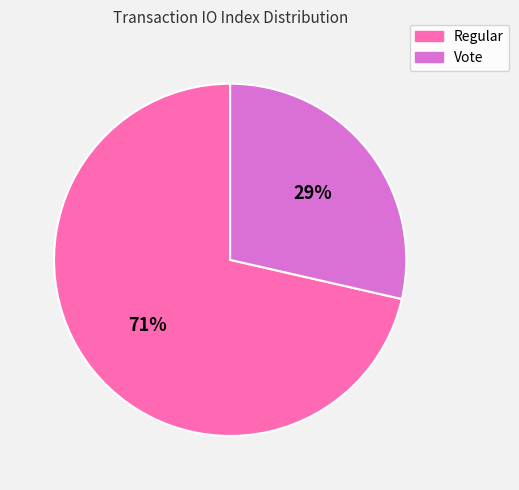

Rank the categories by value from highest to lowest.

Regular, Vote